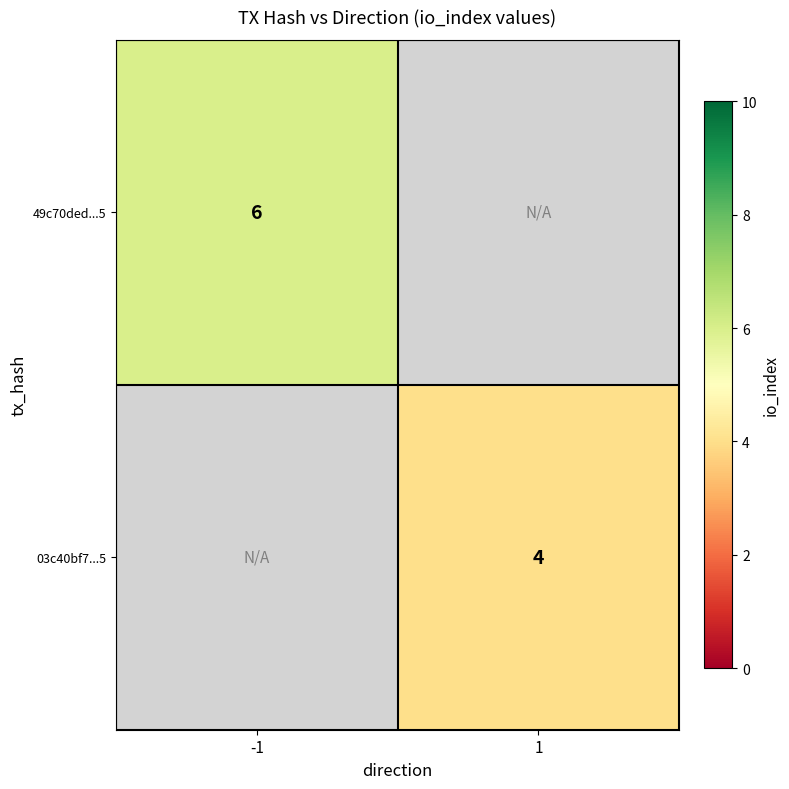

Count the number of categories in the chart.

2